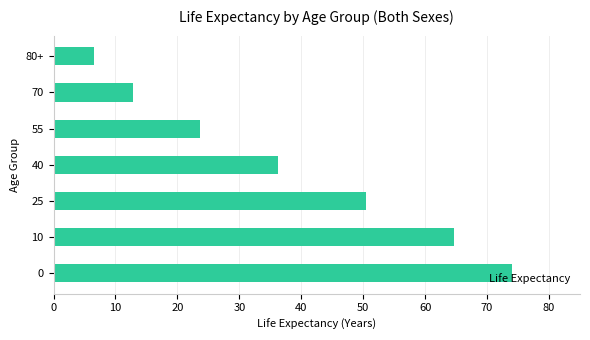

Which category has the lowest value across all series?

80+